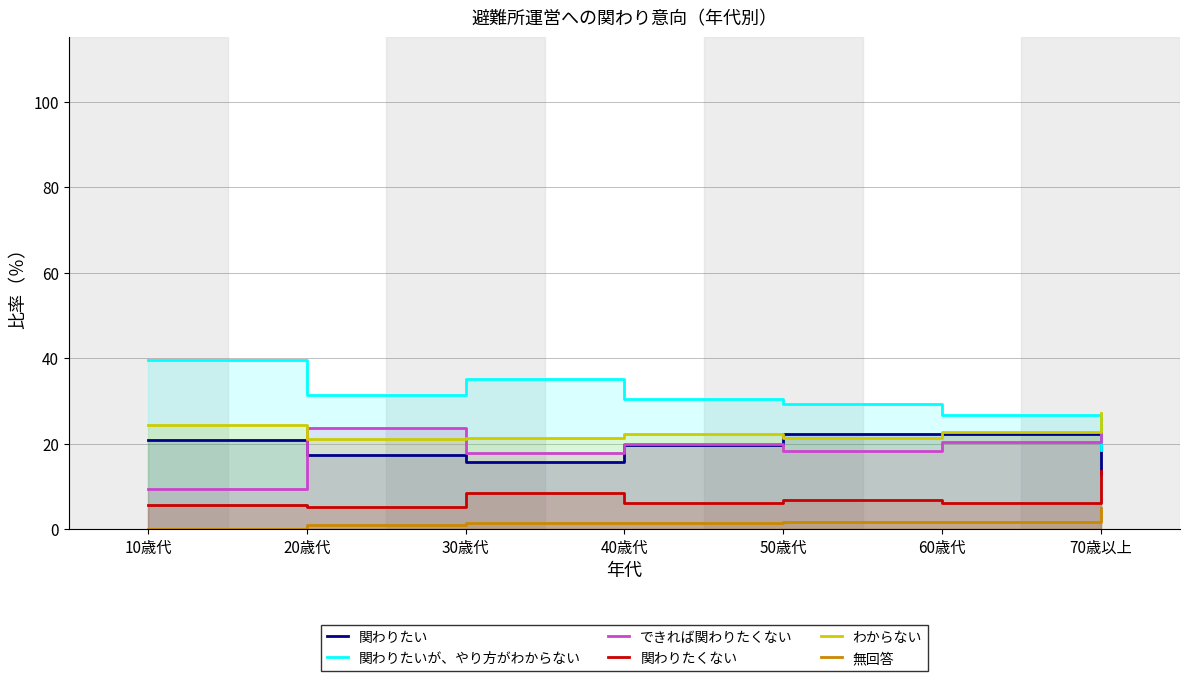

At which label is 関わりたくない closest to 9?

30歳代